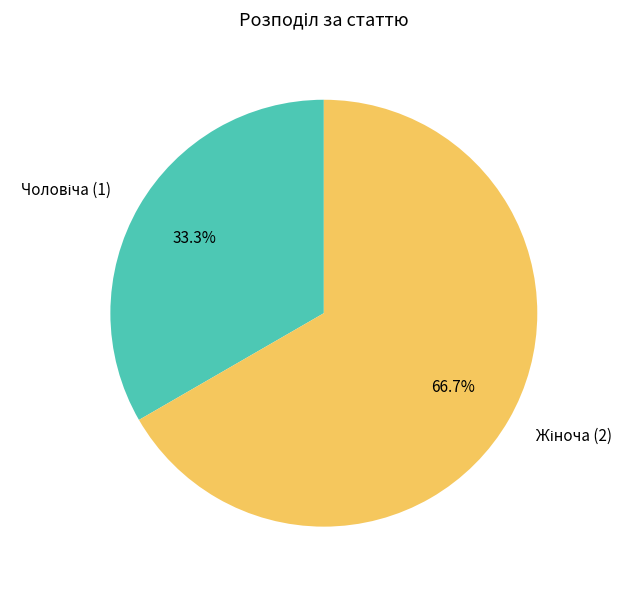

Does any single category account for the majority?

Yes